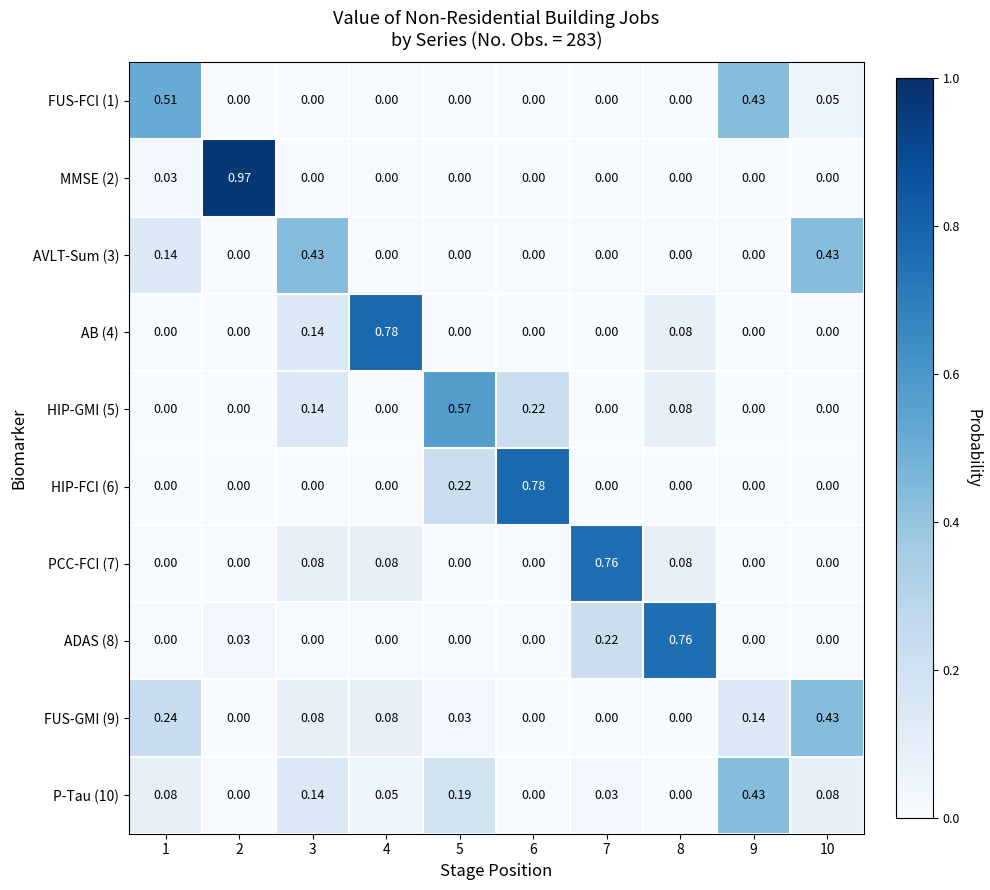

How many values in the HIP-GMI (5) series exceed 0?

4